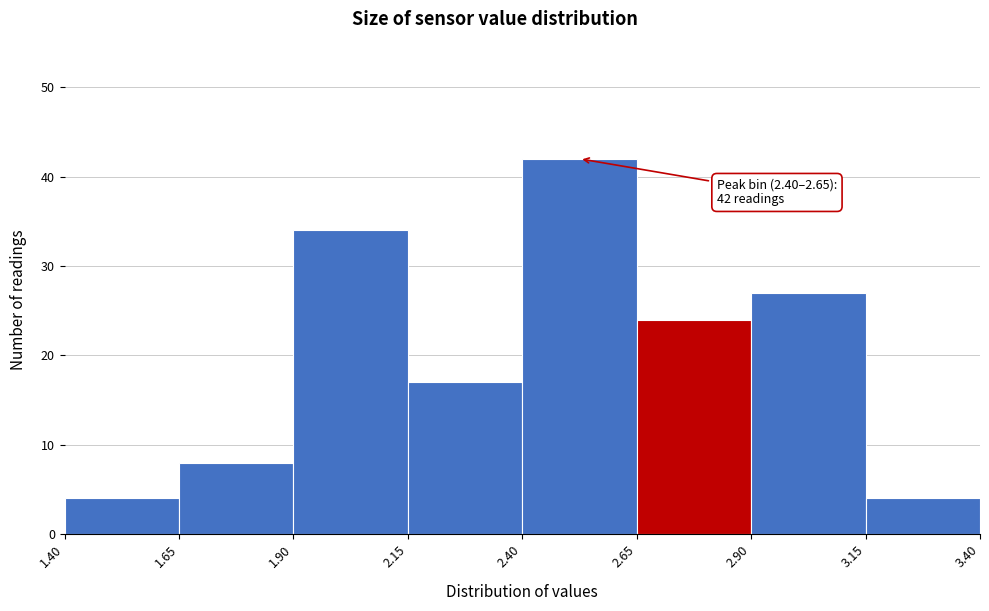

Which range on the x-axis has the tallest bar?

2.40 to 2.65